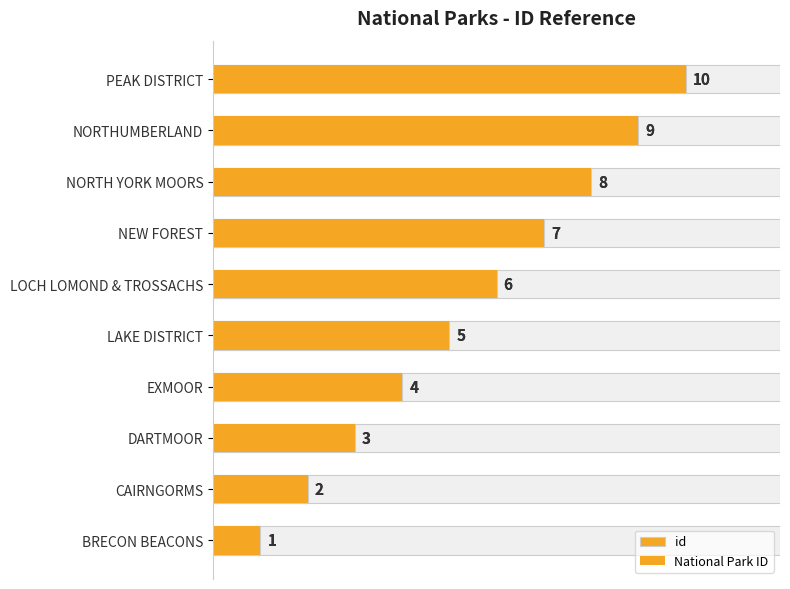

Count the id values in the range 3 to 8.

6